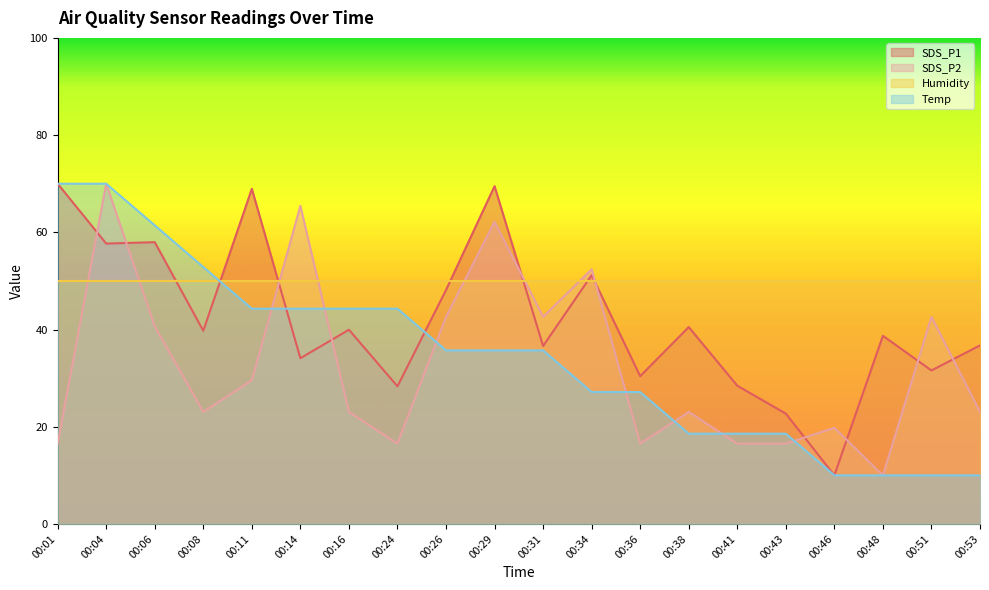

What is the difference between the second highest and second lowest values in the Temp series?

60.0